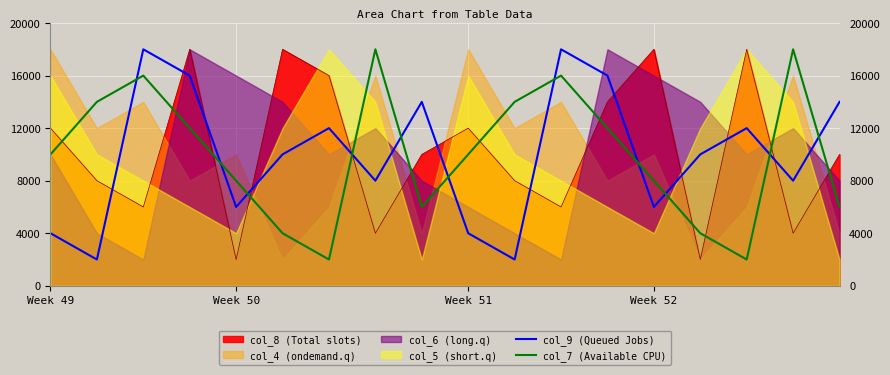

Which series ends up on top after the final intersection of col_7 (Available CPU) and col_8 (Total slots)?

col_8 (Total slots)